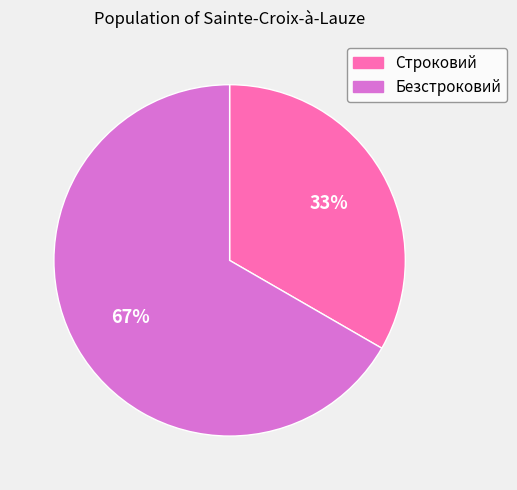

Do Строковий and Безстроковий together represent more than half of the pie?

Yes